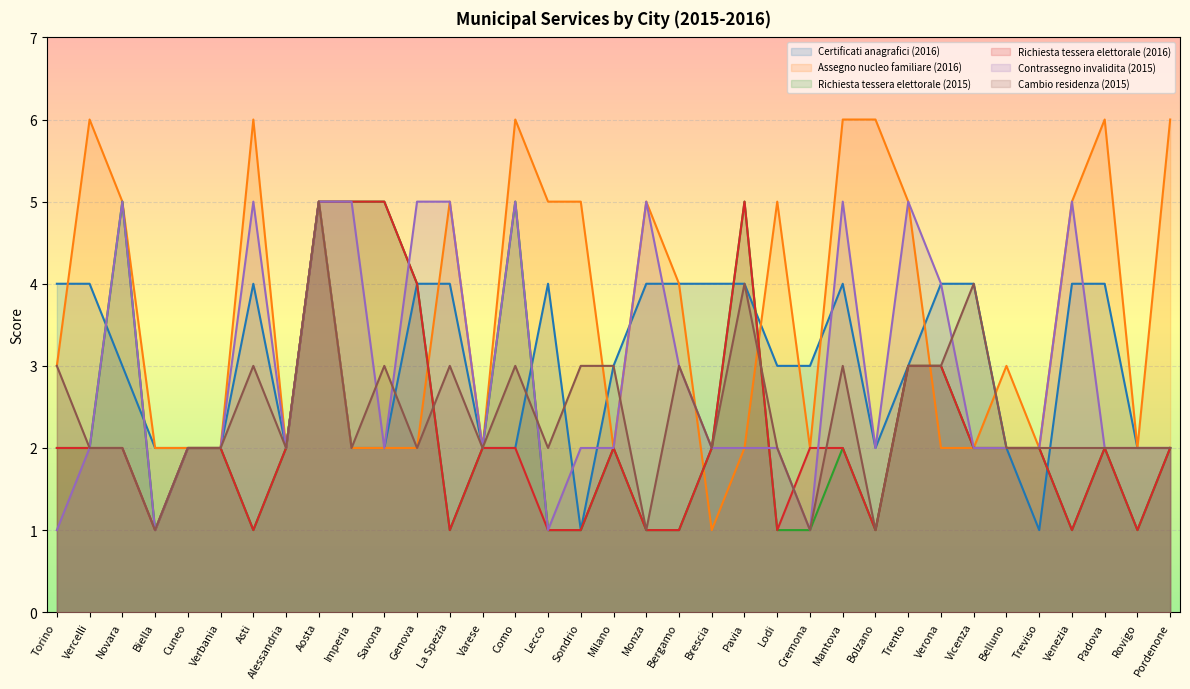

How many lines are shown in the chart?

6